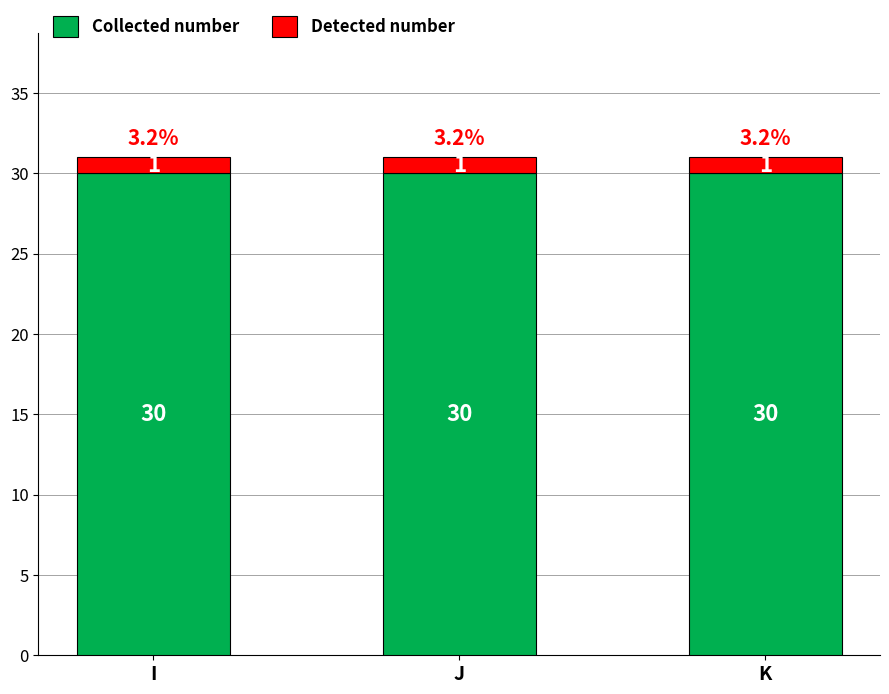

How many bars are there in total?

3